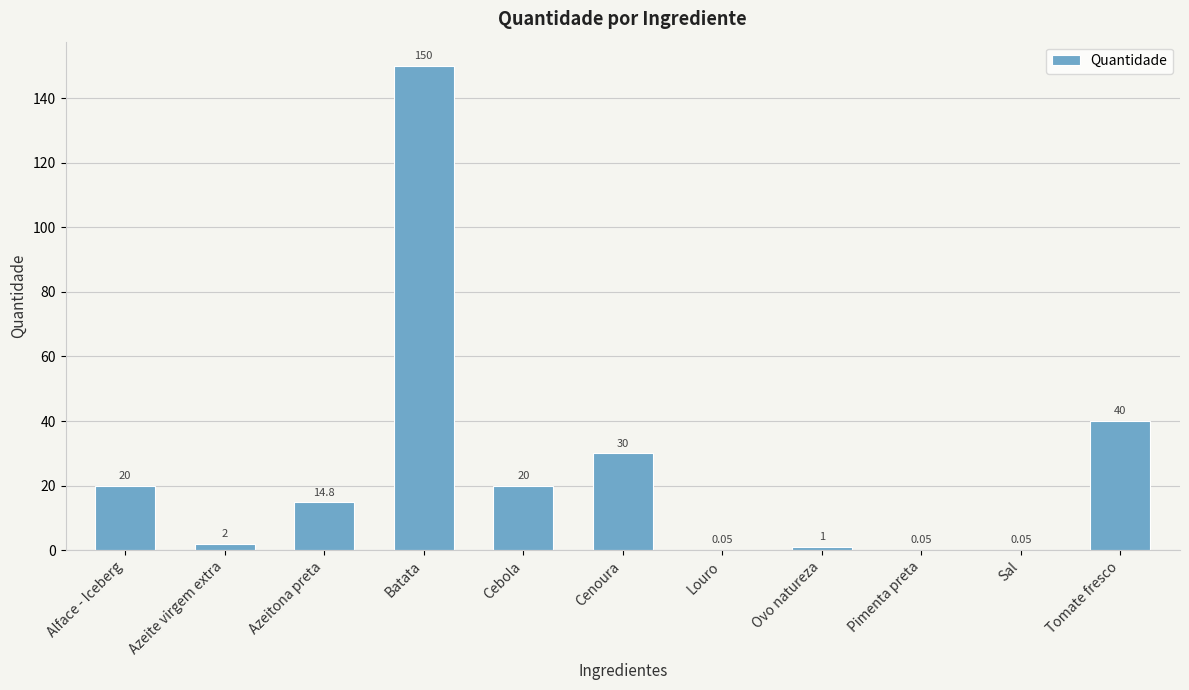

Which label corresponds to the largest value in the chart?

Batata